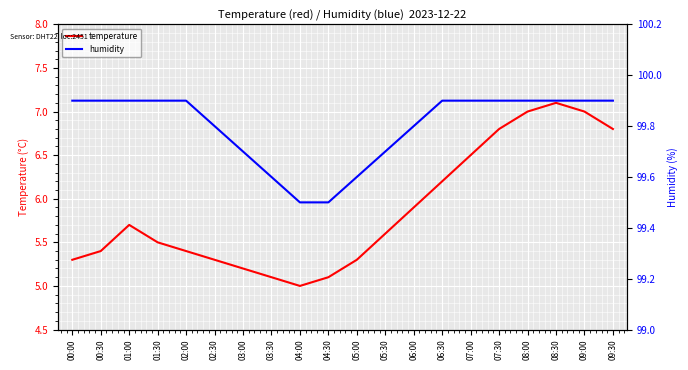

Which series has the largest range (max minus min)?

temperature